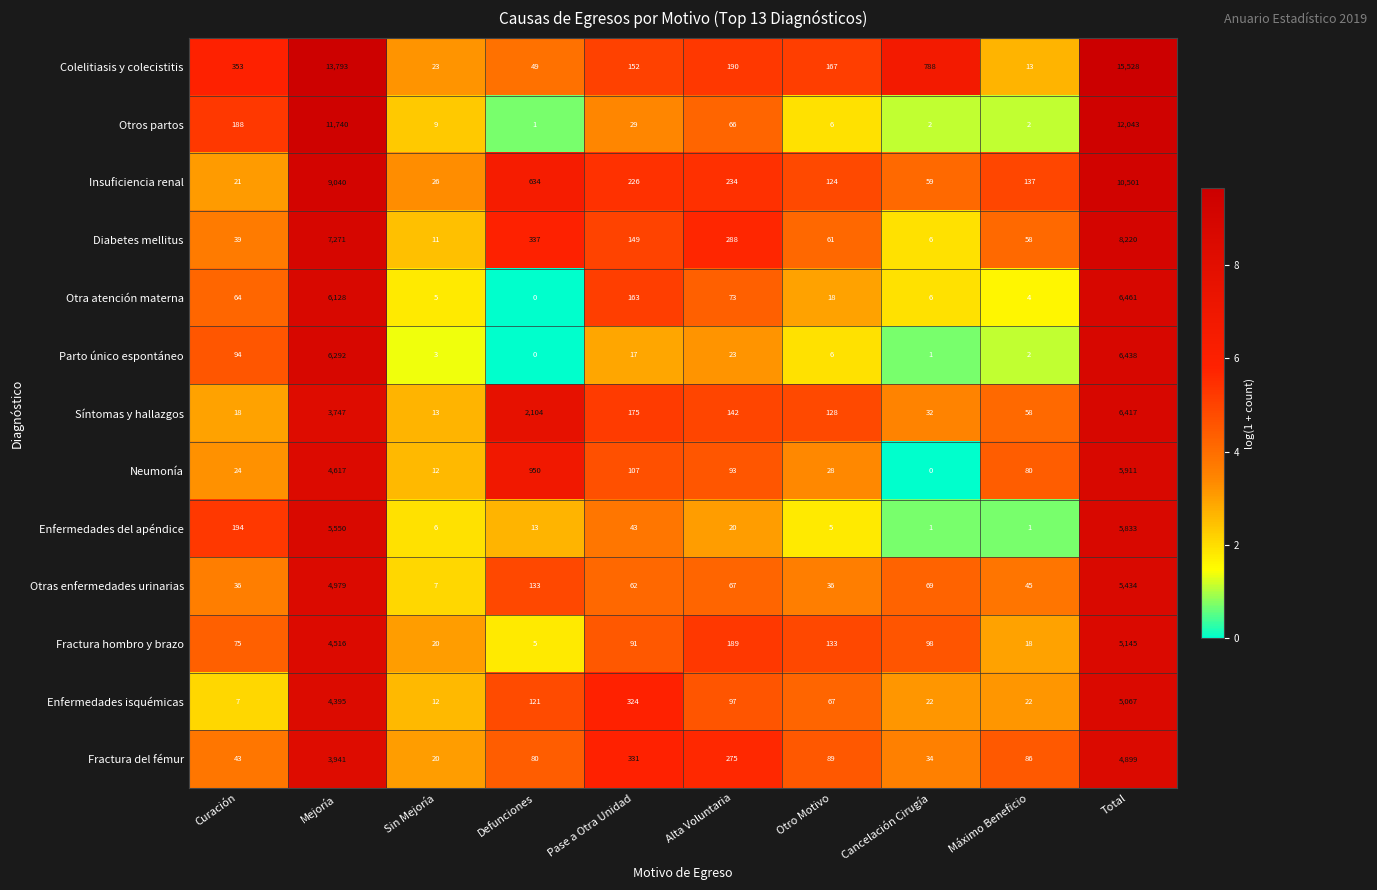

At how many categories does at least one series exceed 6?

10